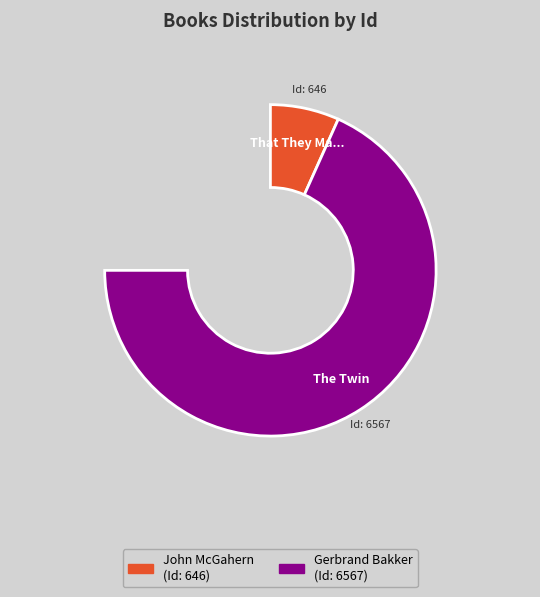

To the nearest percent, what percentage of the pie is The Twin?

91%